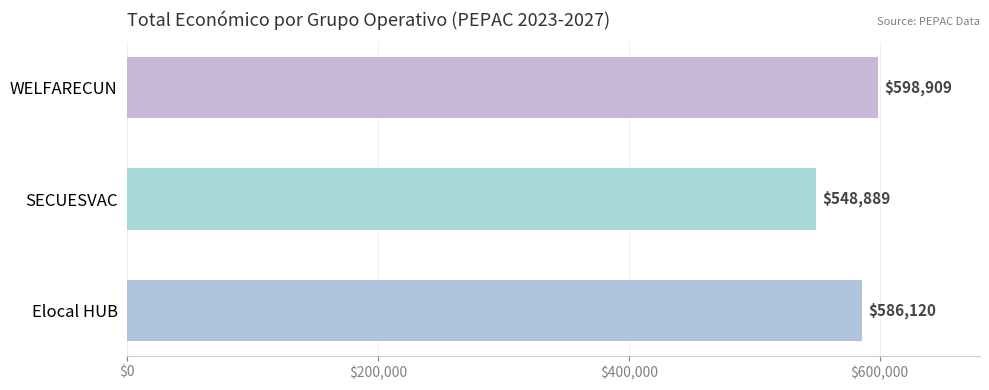

Reading top to bottom, list all the values displayed in this chart.

WELFARECUN=598909	SECUESVAC=548889	Elocal HUB=586120